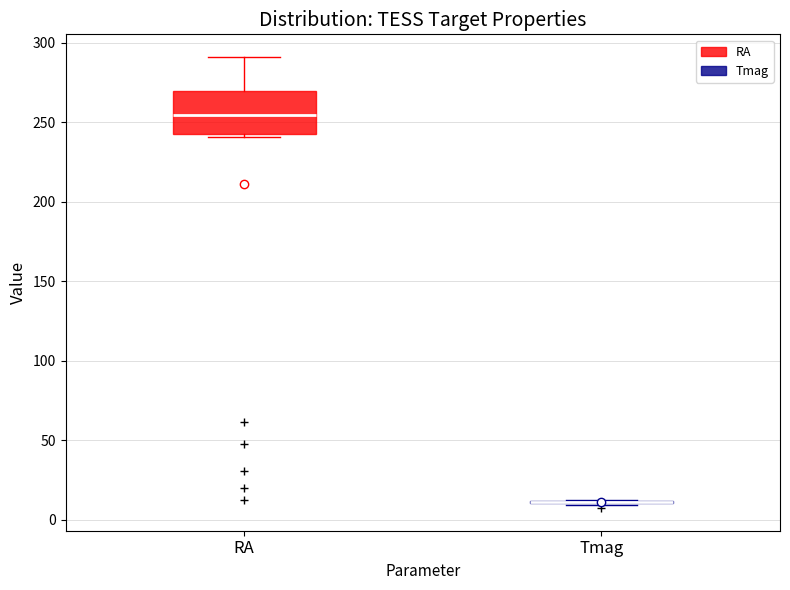

Reading left to right, transcribe this box plot: for each box, give where its median line is, the range the box spans, and where its two whiskers end, as read against the y-axis. The values are not printed on the chart, so give them approximately, as read against the axis.

RA: median 255, box 240 to 270, whiskers 240 (just below the box's lower edge) to 290
Tmag: box collapsed to a line at 10, whiskers 10 to 15